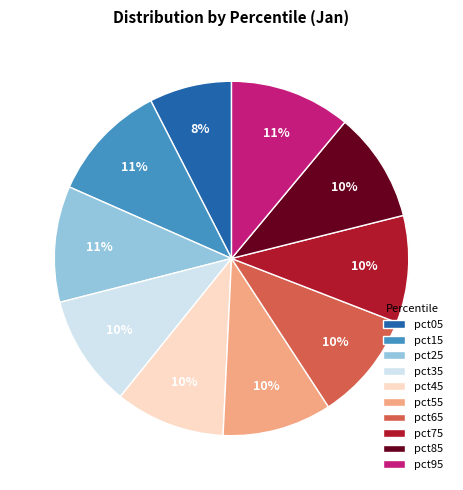

Which category has the smallest portion of the pie?

pct05